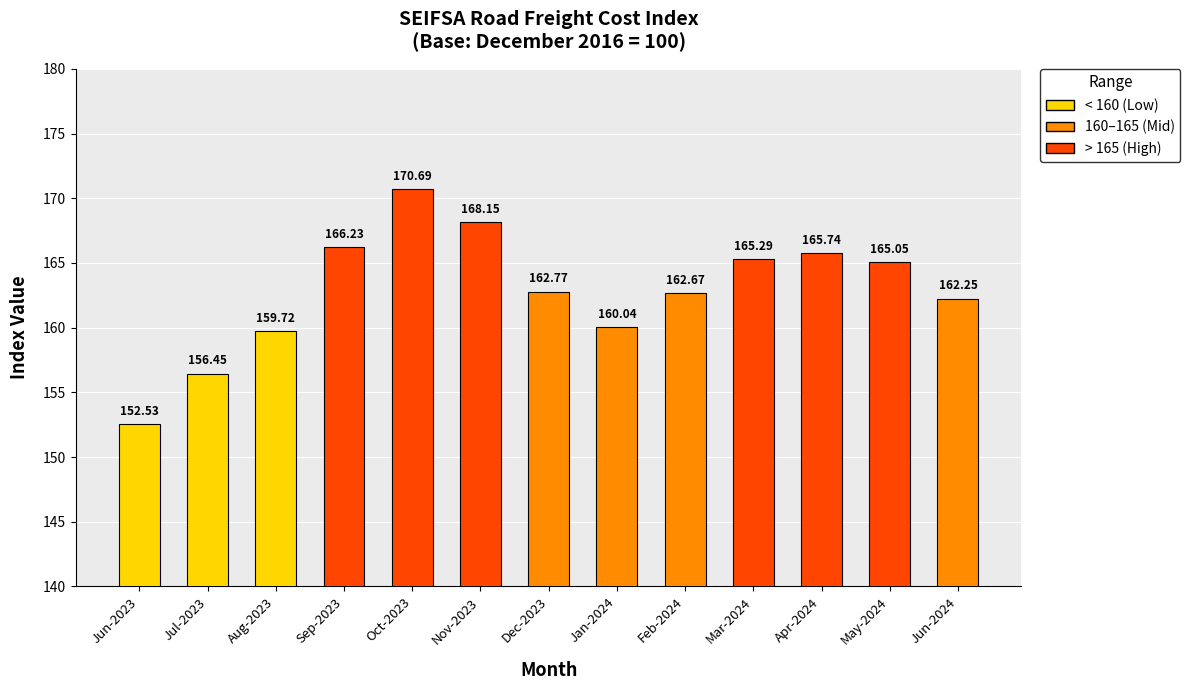

Rank the categories by value from lowest to highest.

Jun-2023, Jul-2023, Aug-2023, Jan-2024, Jun-2024, Feb-2024, Dec-2023, May-2024, Mar-2024, Apr-2024, Sep-2023, Nov-2023, Oct-2023